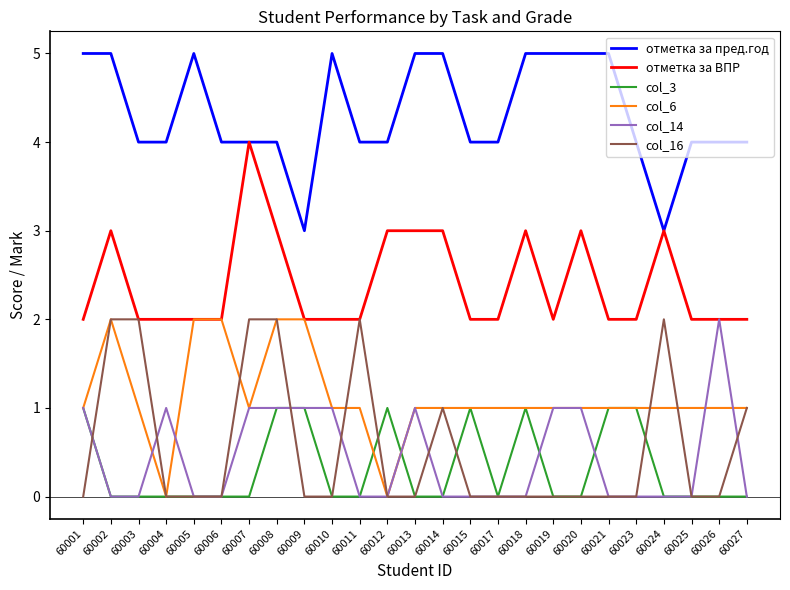

True or false: отметка за ВПР has more than 0 interior local peaks.

True